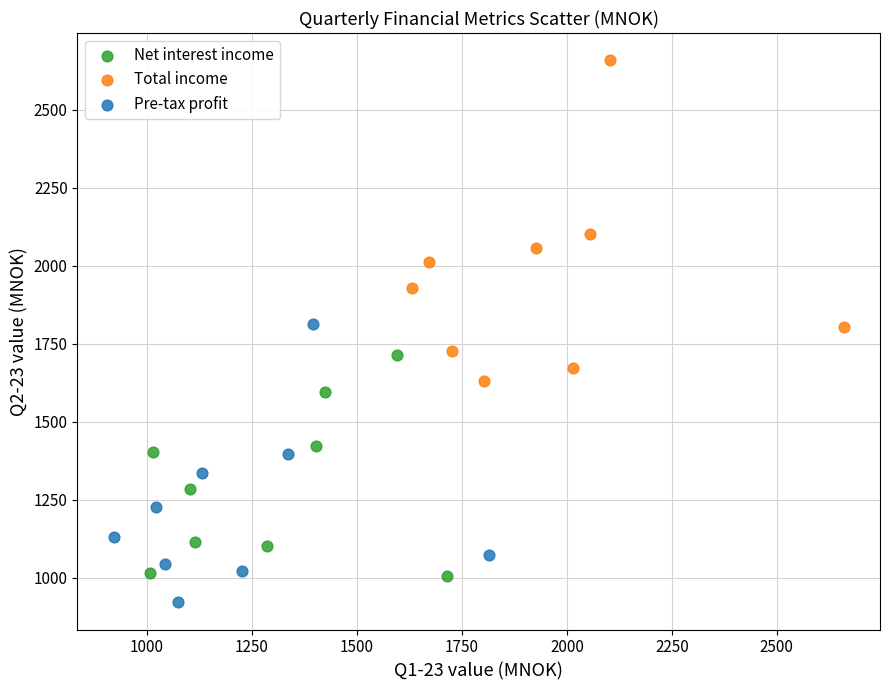

Which series contains the lowest Y value?

Pre-tax profit